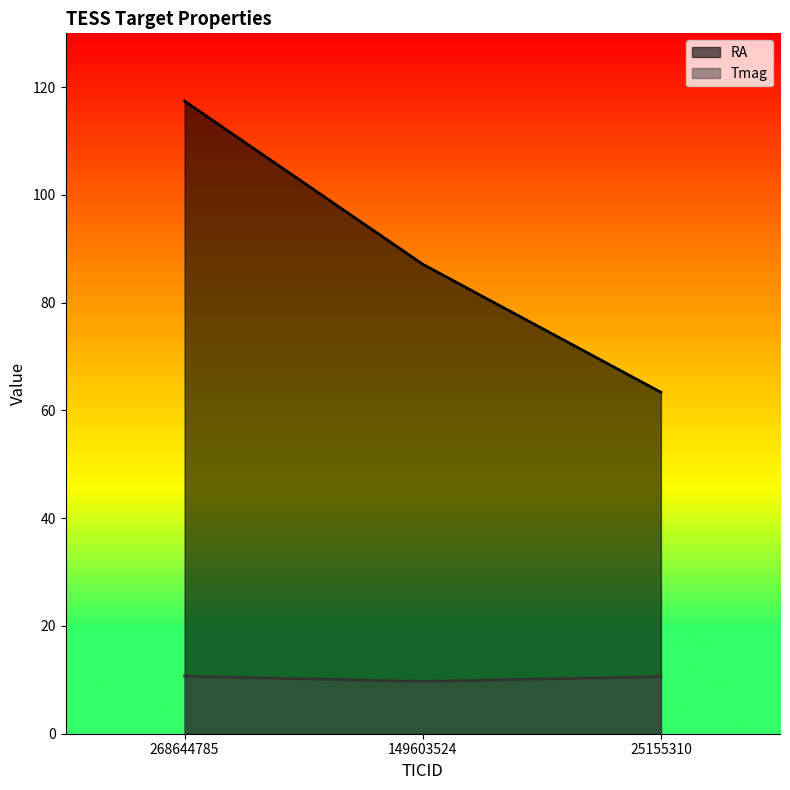

Rank the categories by RA value from highest to lowest.

268644785, 149603524, 25155310